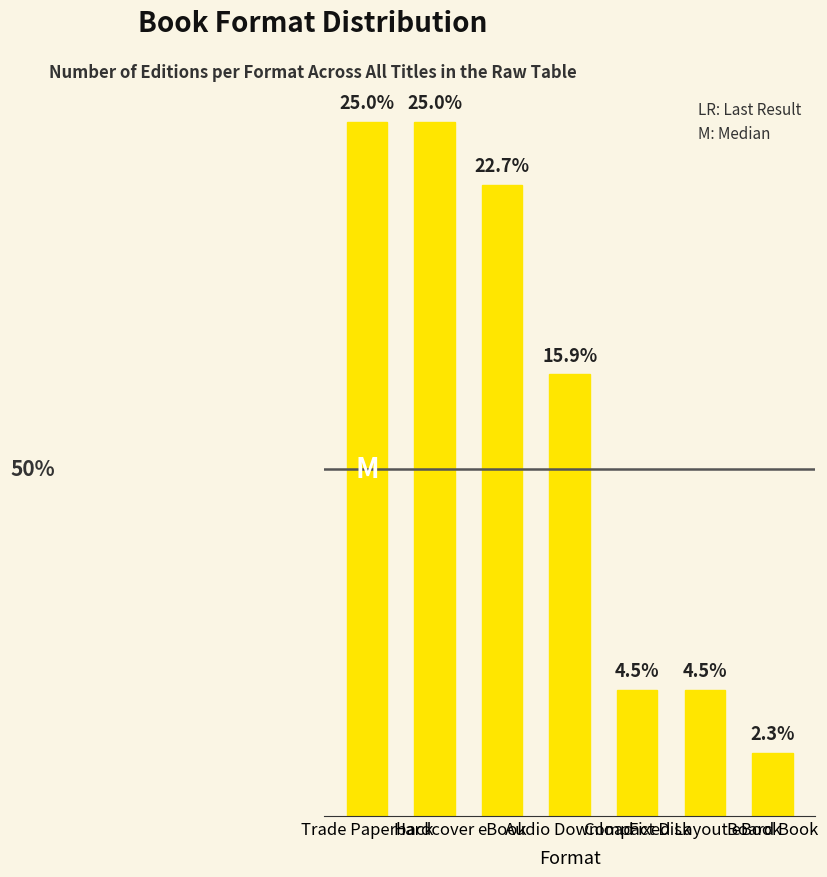

Read the value at Trade Paperback.

11